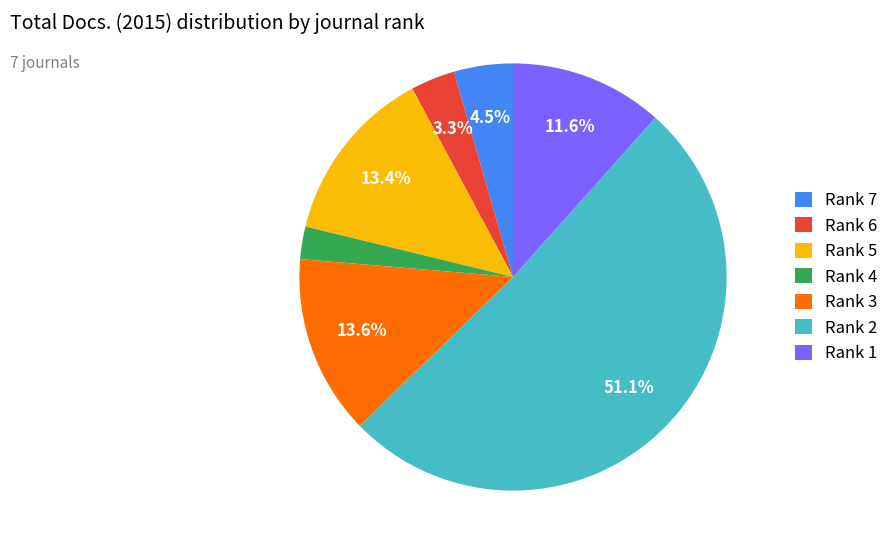

To the nearest percent, what is the difference between the largest and smallest slice percentages?

49%